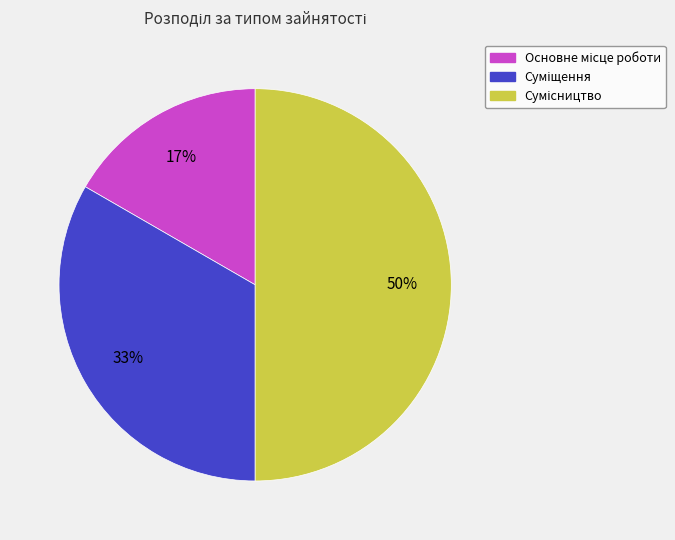

To the nearest percent, what is the difference between the largest and smallest slice percentages?

33%